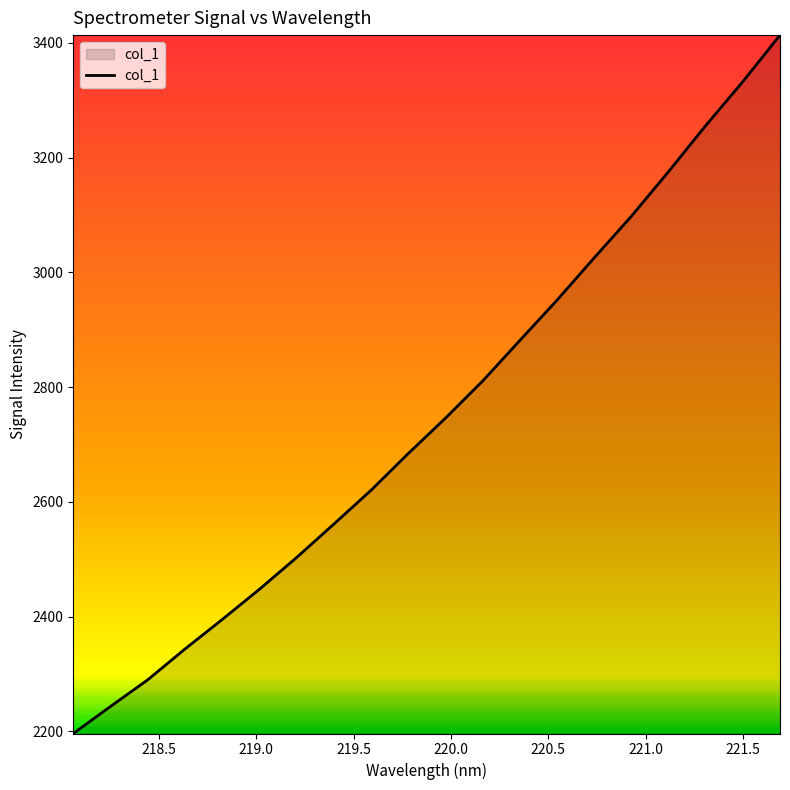

What is the difference between the maximum and minimum values?

1217.0